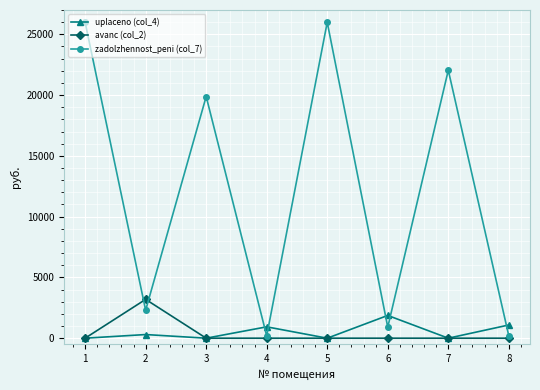

What is the highest value of the uplaceno (col_4) series?

1871.4